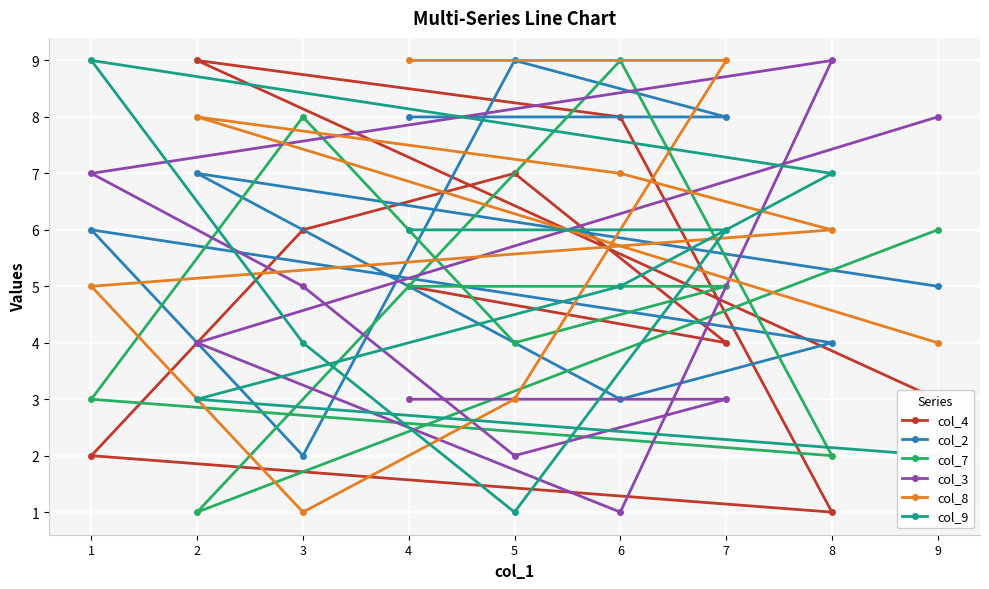

Which category has the highest value across all series?

2